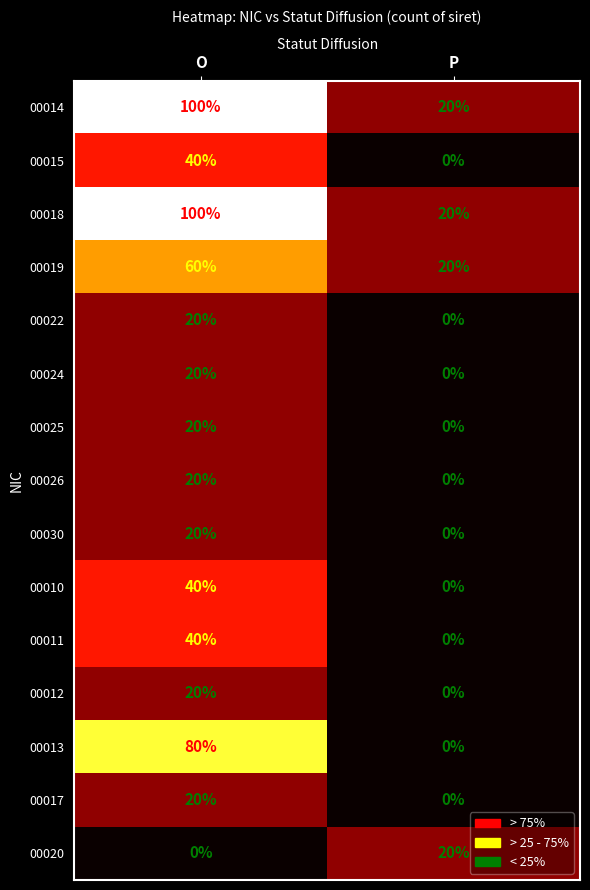

Reading left to right, list all the values displayed in this chart.

00014: O=100	P=20
00015: O=40	P=0
00018: O=100	P=20
00019: O=60	P=20
00022: O=20	P=0
00024: O=20	P=0
00025: O=20	P=0
00026: O=20	P=0
00030: O=20	P=0
00010: O=40	P=0
00011: O=40	P=0
00012: O=20	P=0
00013: O=80	P=0
00017: O=20	P=0
00020: O=0	P=20